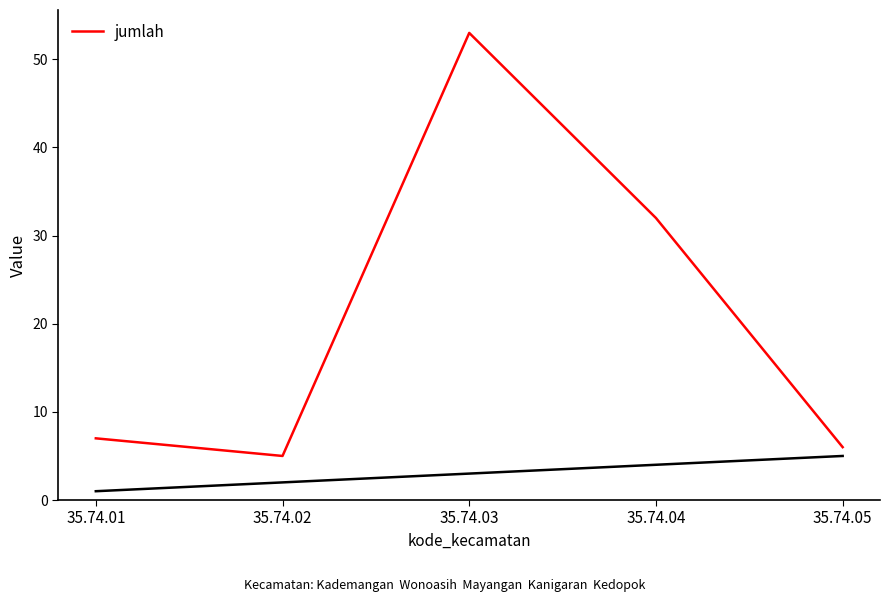

How many points are lower than both their immediate neighbors (excluding endpoints)?

1